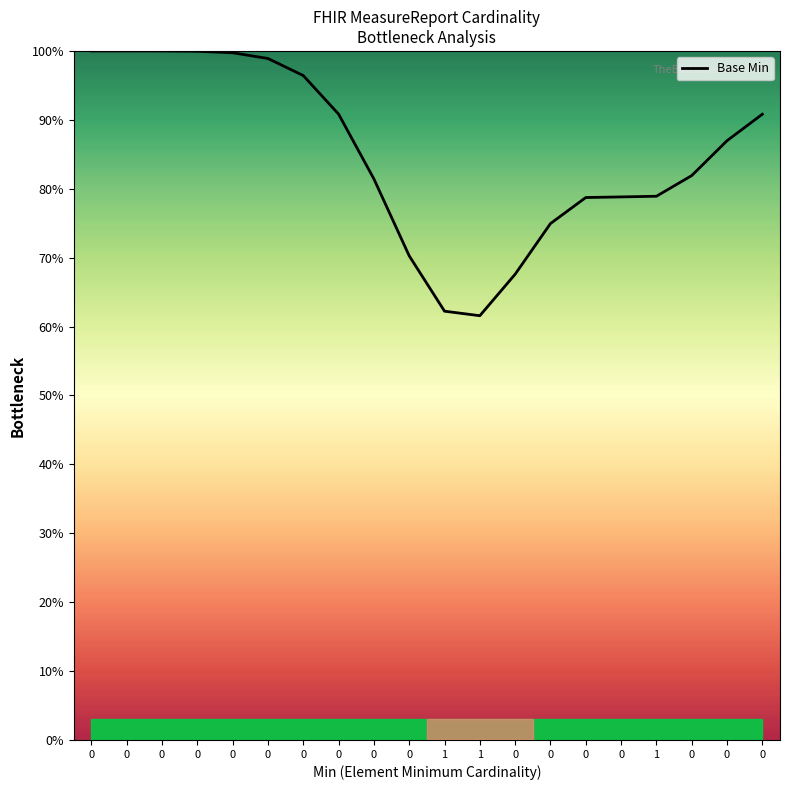

True or false: the data has more than 0 interior local peaks.

False